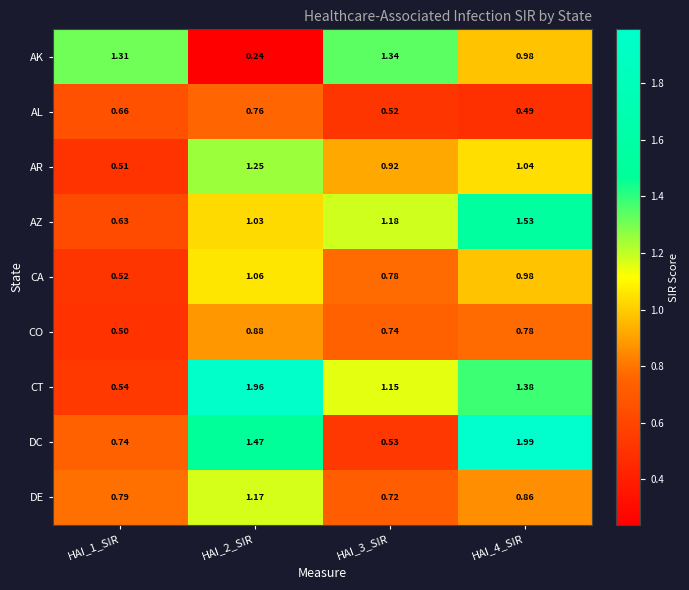

Which series changed the most between HAI_2_SIR and HAI_4_SIR?

AK